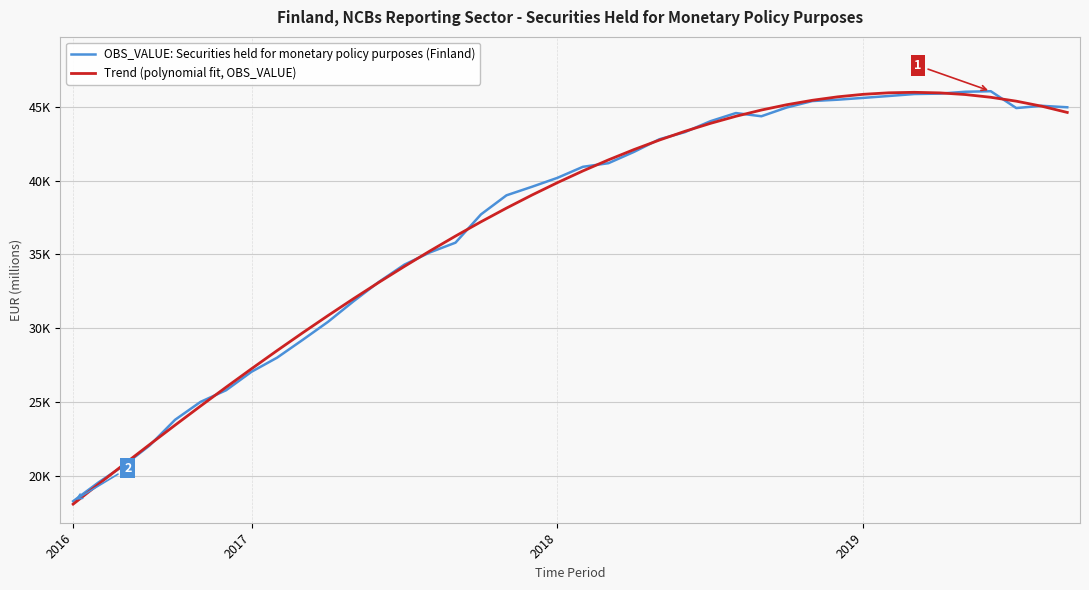

What is the greatest value displayed?

46069.8